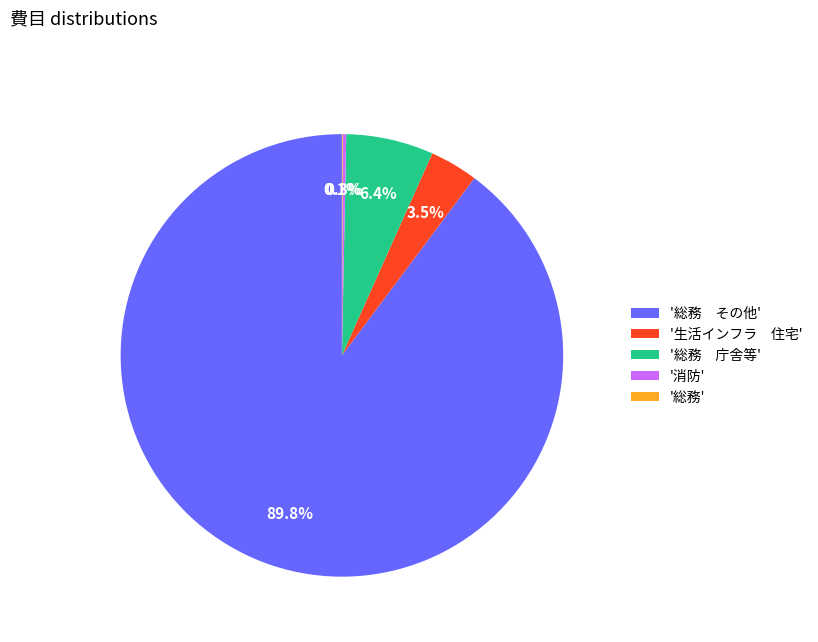

Is there any slice that represents more than half of the pie?

Yes